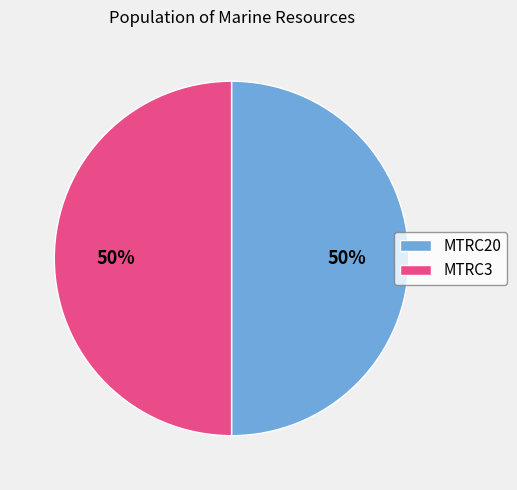

To the nearest percent, what is the average slice percentage?

50%